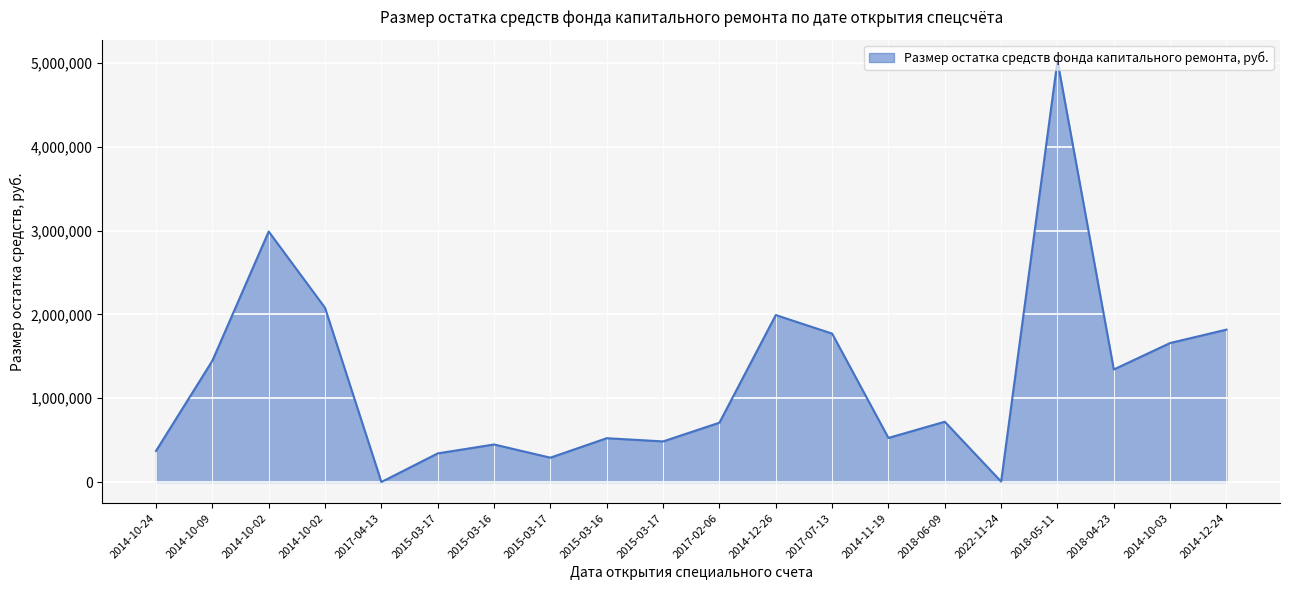

Rank the categories by value from highest to lowest.

2018-05-11, 2014-10-02, 2014-10-02, 2014-12-26, 2014-12-24, 2017-07-13, 2014-10-03, 2014-10-09, 2018-04-23, 2018-06-09, 2017-02-06, 2014-11-19, 2015-03-16, 2015-03-17, 2015-03-16, 2014-10-24, 2015-03-17, 2015-03-17, 2022-11-24, 2017-04-13